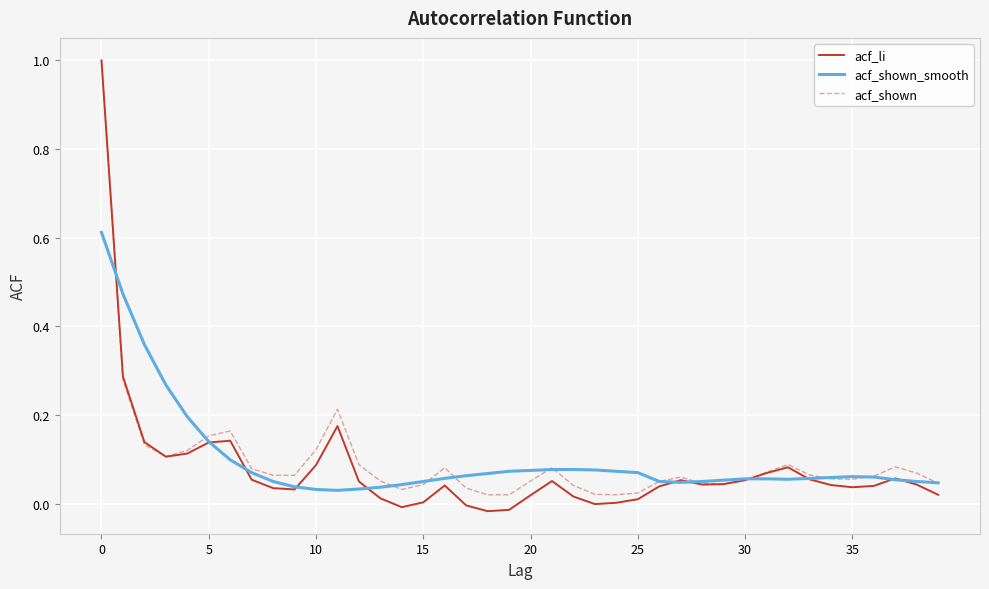

Does the chart have visible grid lines?

Yes